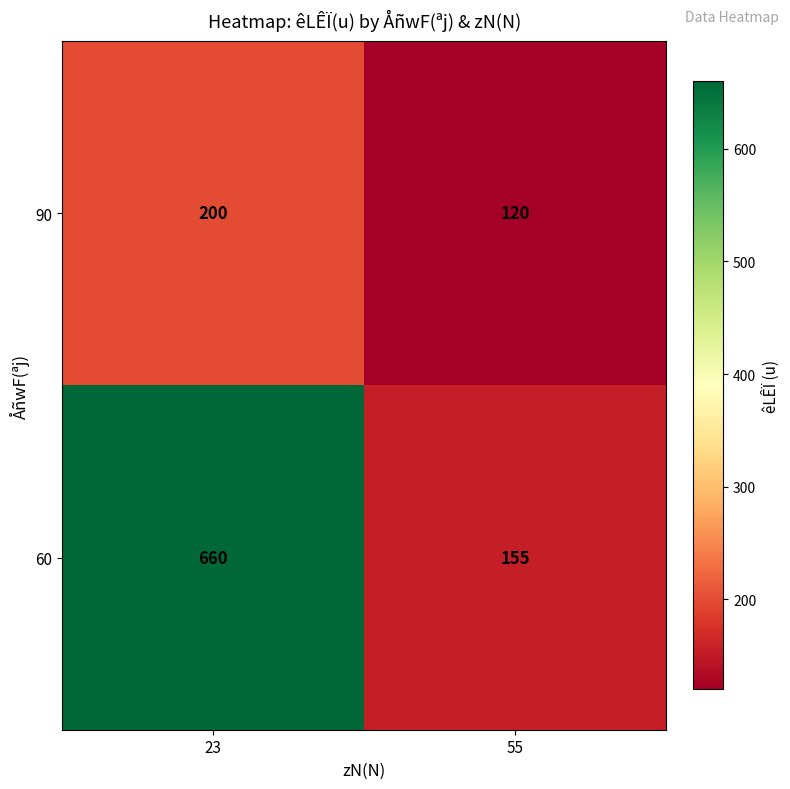

What is the approximate value of 60 at 23, to the nearest 10?

660